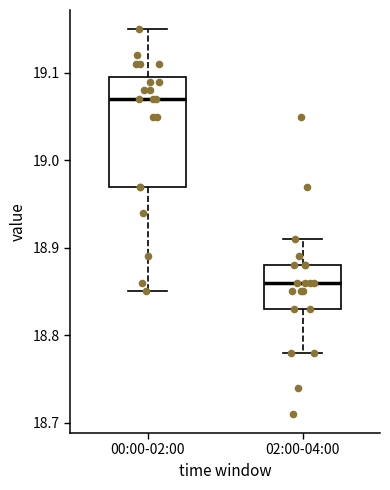

Where is the lower edge of the box for 02:00-04:00 on the y-axis? The values are not printed on the chart, so give them approximately, as read against the axis.

18.83